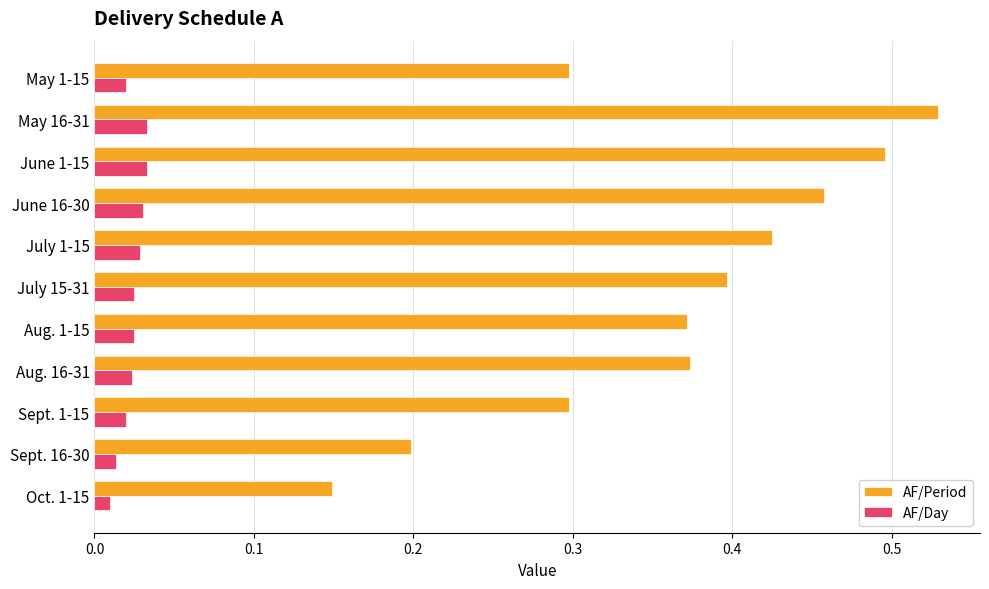

List the series in order of their peak value, highest first.

AF/Period, AF/Day